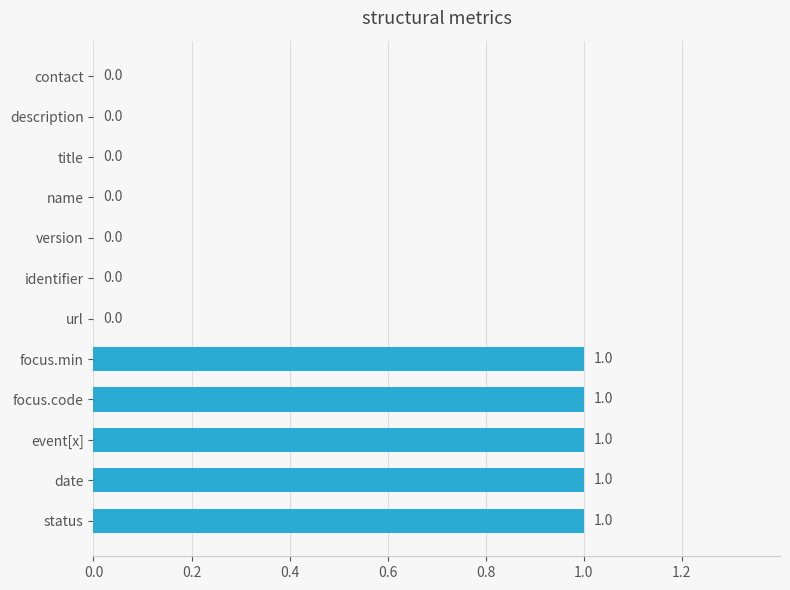

Reading bottom to top, list all the values displayed in this chart.

status=1	date=1	event[x]=1	focus.code=1	focus.min=1	url=0	identifier=0	version=0	name=0	title=0	description=0	contact=0